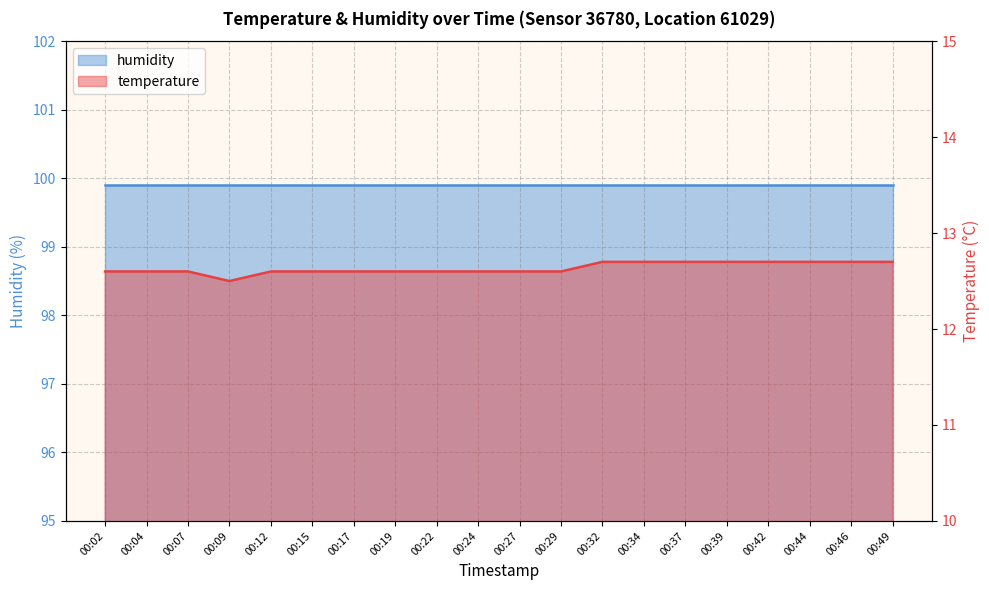

Which label corresponds to the smallest value in the chart?

00:09